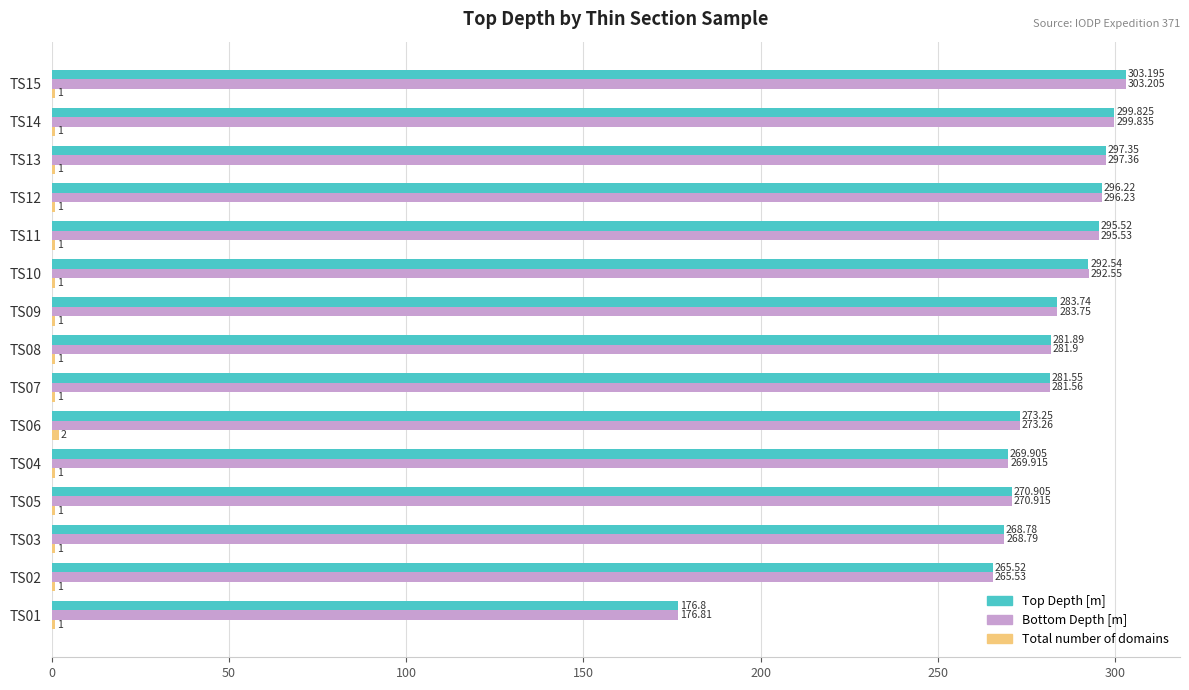

Which series has the largest total across all categories?

Bottom Depth [m]